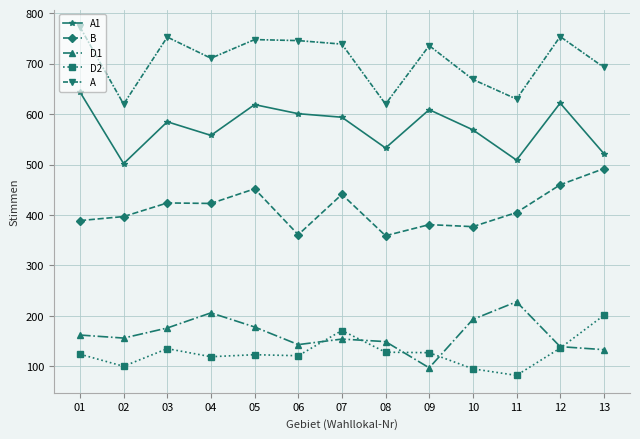

True or false: A and D1 intersect in this chart.

False